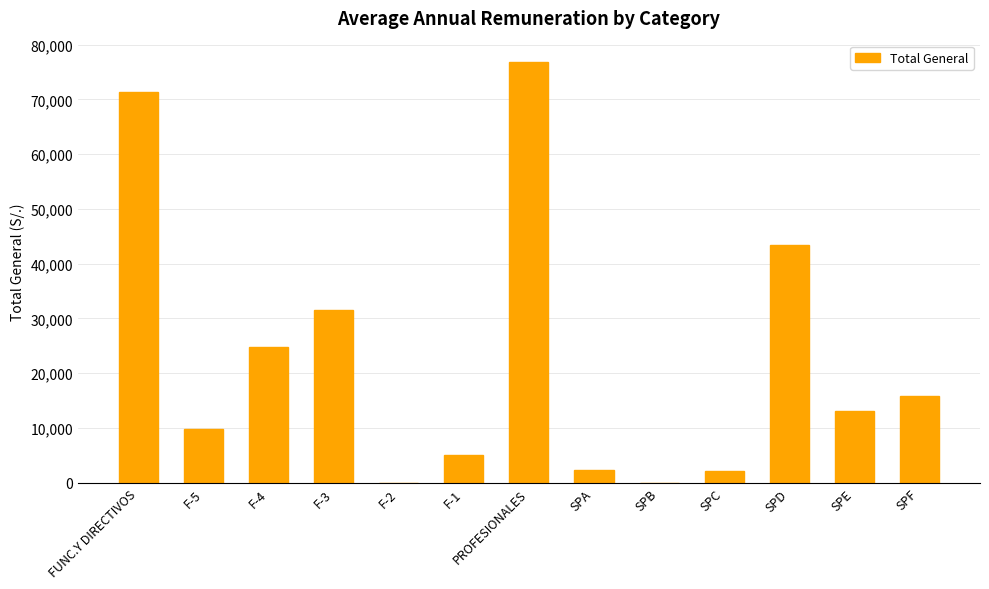

Which category has the highest value across all series?

PROFESIONALES